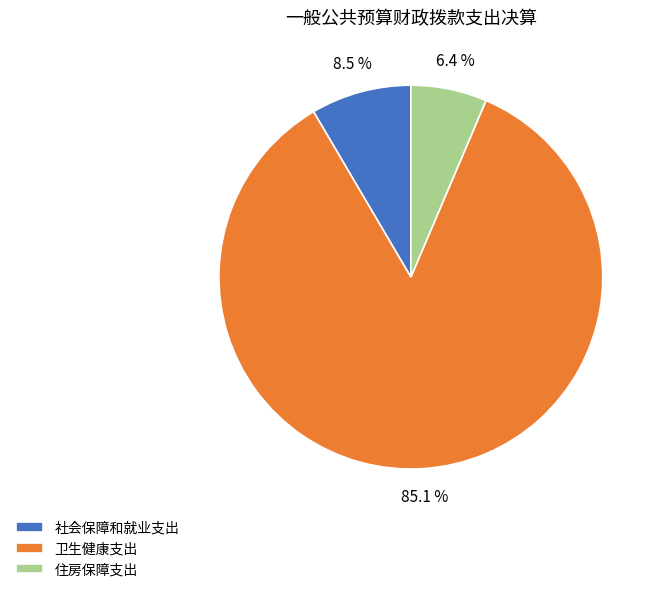

What percentage is NOT represented by 住房保障支出?

93.6%